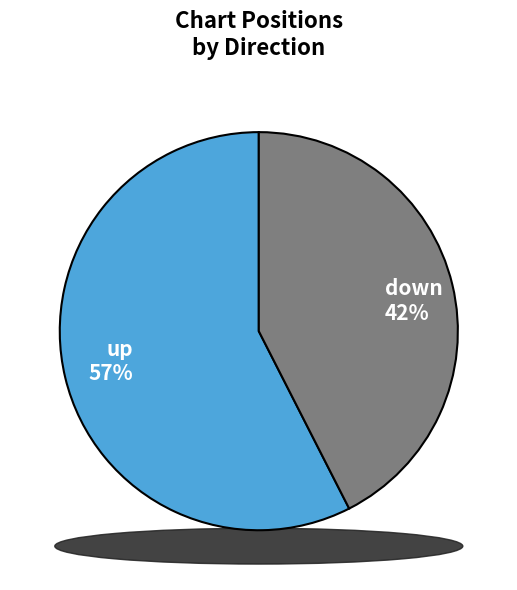

Which slice is the largest?

up